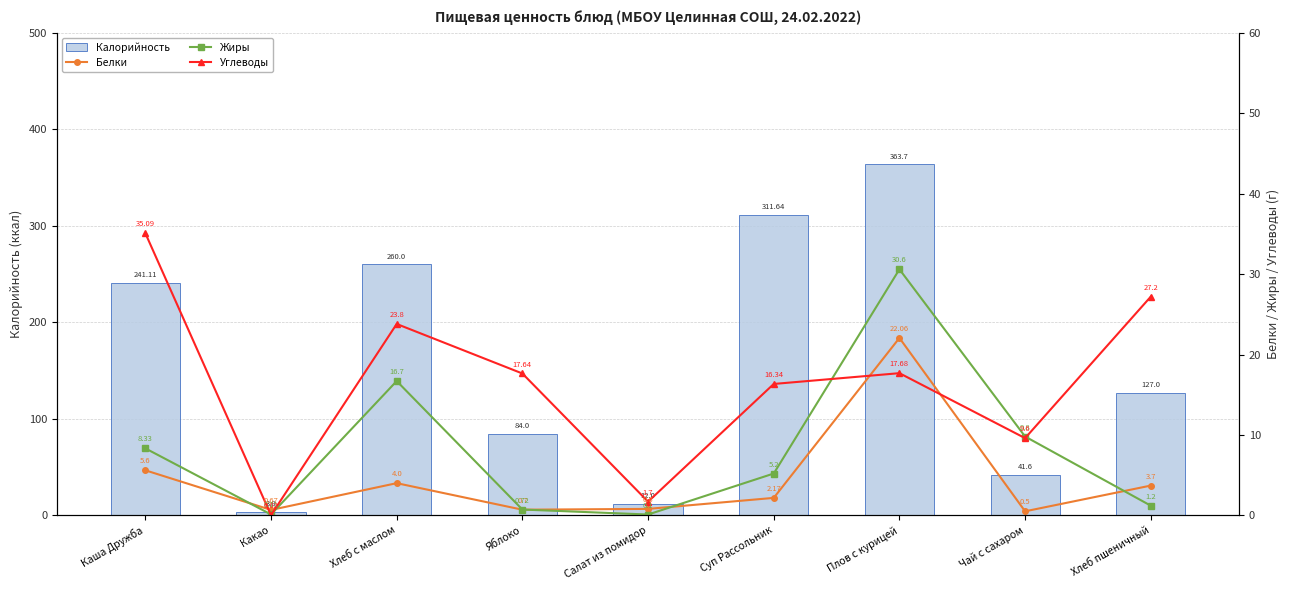

List the labels in order of Углеводы value, smallest first.

Какао, Салат из помидор, Чай с сахаром, Суп Рассольник, Яблоко, Плов с курицей, Хлеб с маслом, Хлеб пшеничный, Каша Дружба